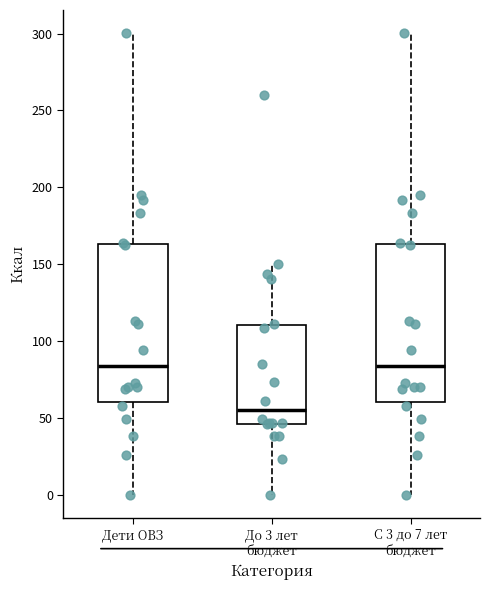

Where is the upper edge of the box for С 3 до 7 лет бюджет on the y-axis? The values are not printed on the chart, so give them approximately, as read against the axis.

165